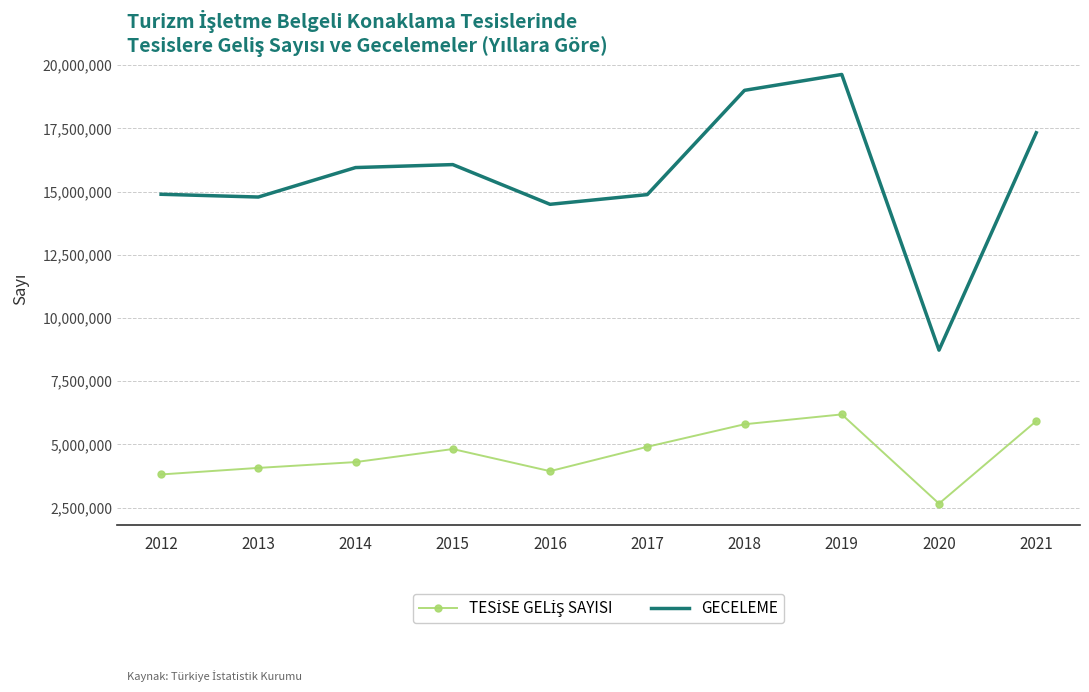

What is the total value across all series at 2021?

23256062